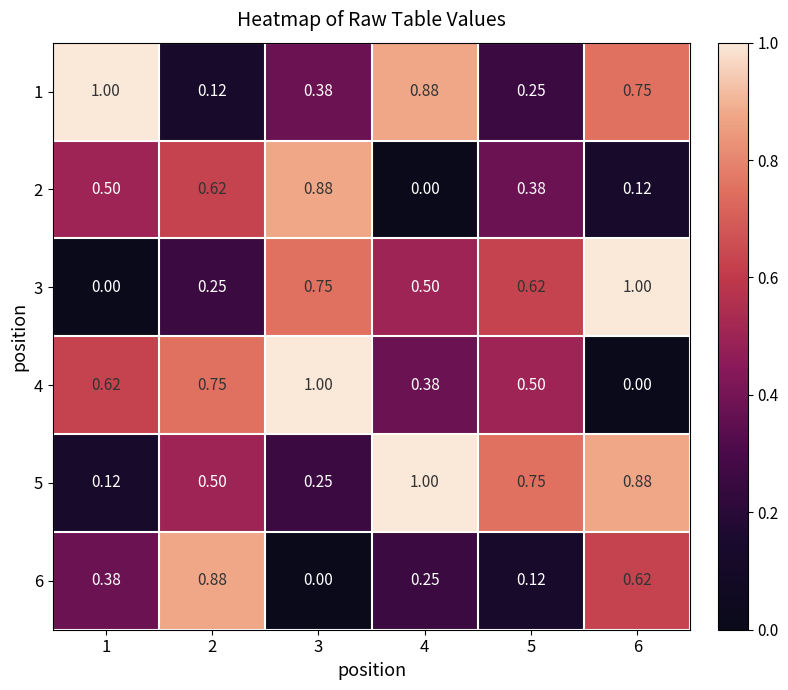

Is the value of 5 at 1 greater than the value of 1 at 4?

No